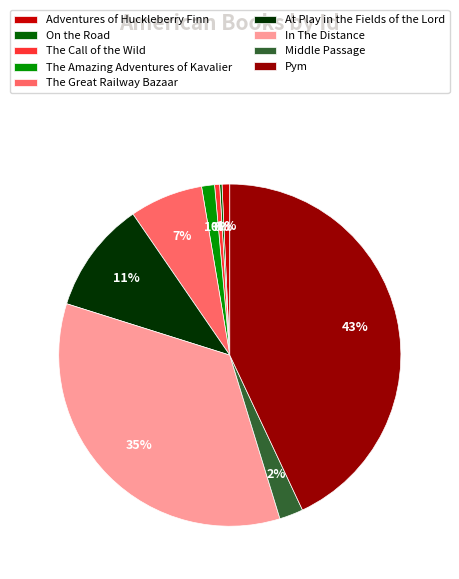

The At Play in the Fields of the Lord slice represents 25% of the pie. True or false?

False